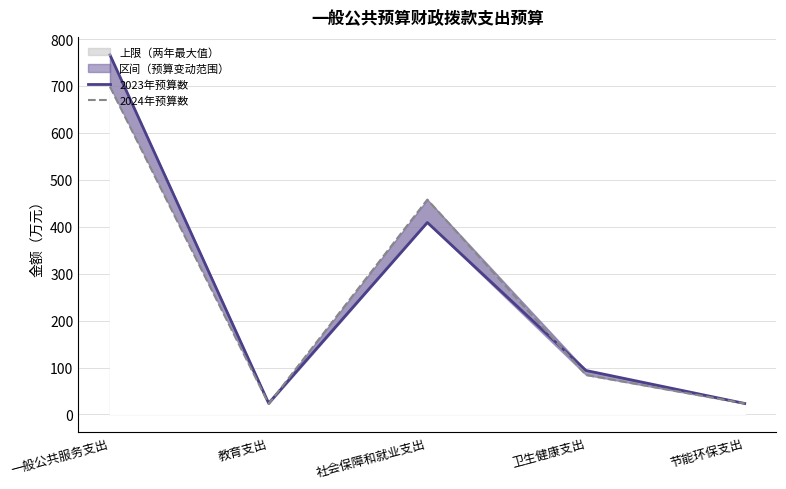

List the labels in order of 2023年预算数 value, largest first.

一般公共服务支出, 社会保障和就业支出, 卫生健康支出, 教育支出, 节能环保支出